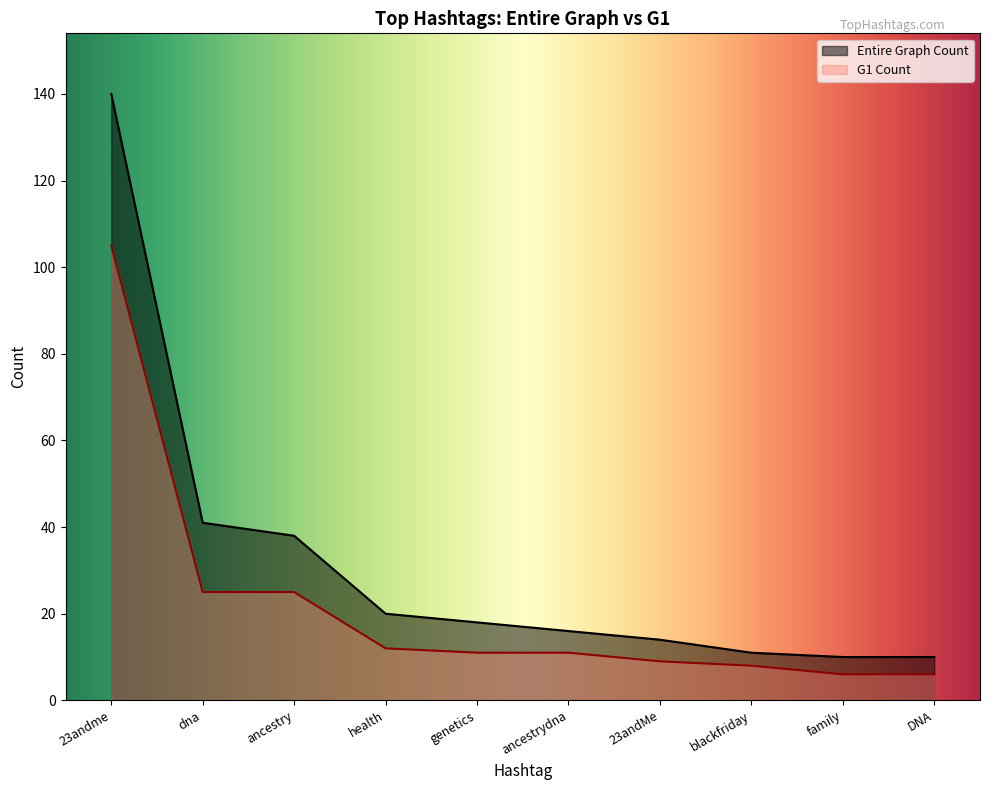

What is the sum of all G1 Count values?

218